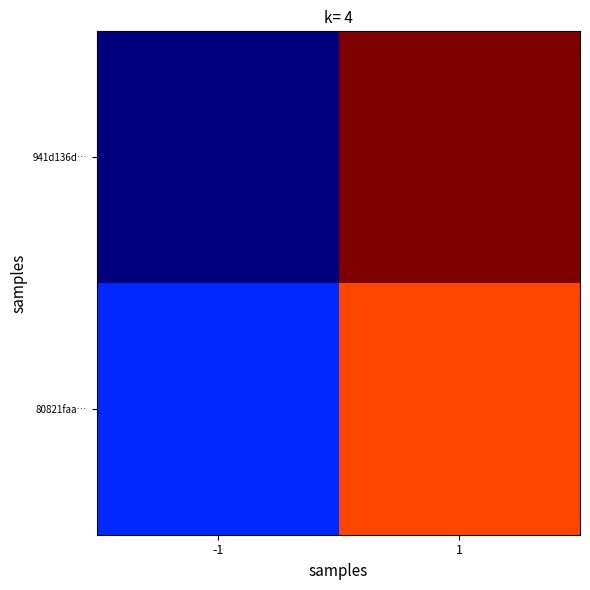

Reading left to right, transcribe all the data shown in this chart.

941d136d…: -1=-1	1=11
80821faa…: -1=1	1=9